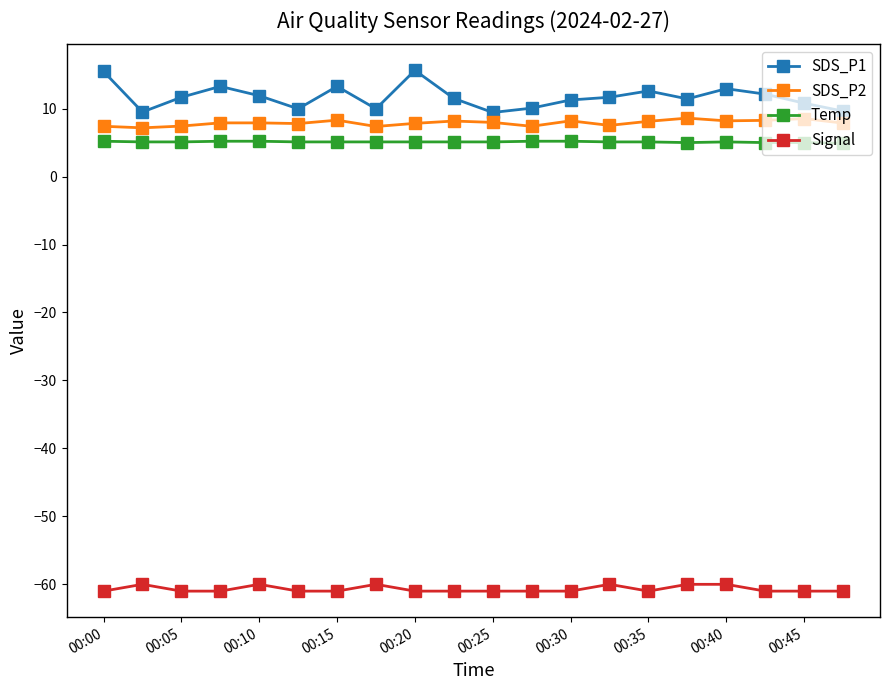

What is the difference between the maximum and minimum values in the Signal series?

1.0